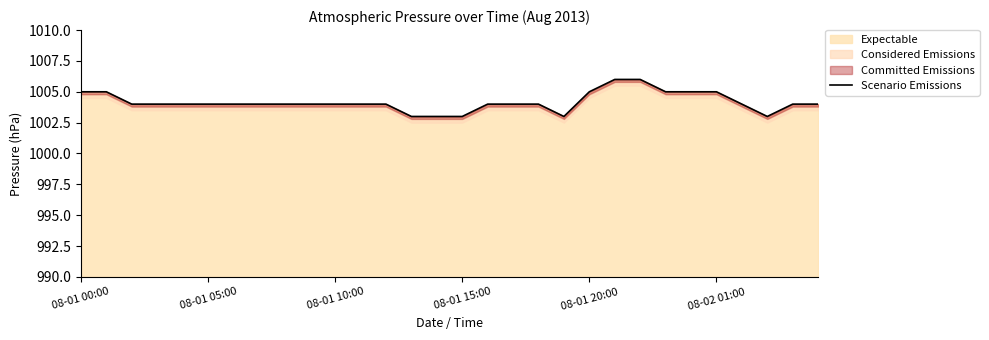

What is the highest value of the Expectable series?

1006